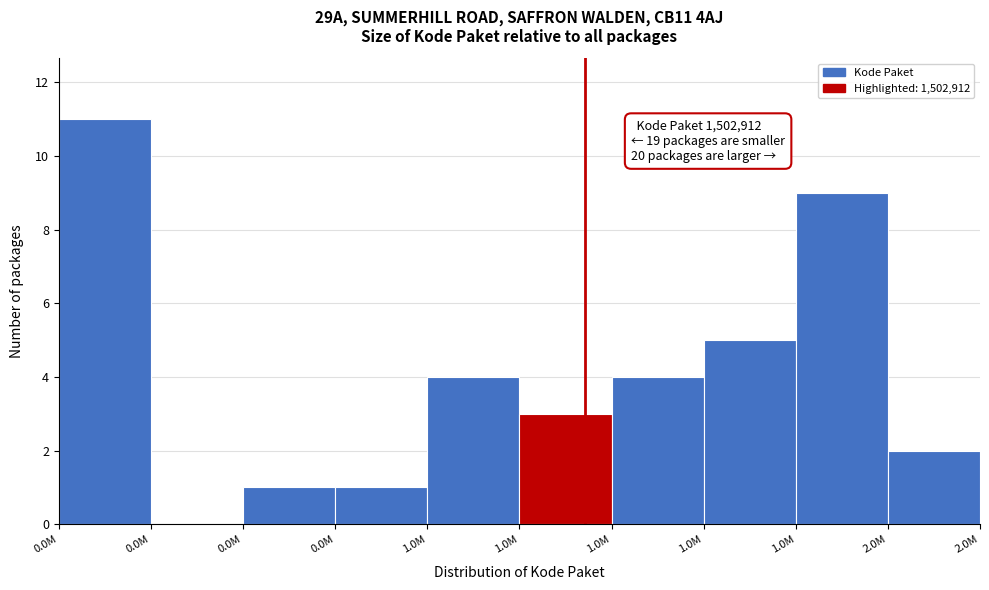

Count the number of data series in this chart.

1